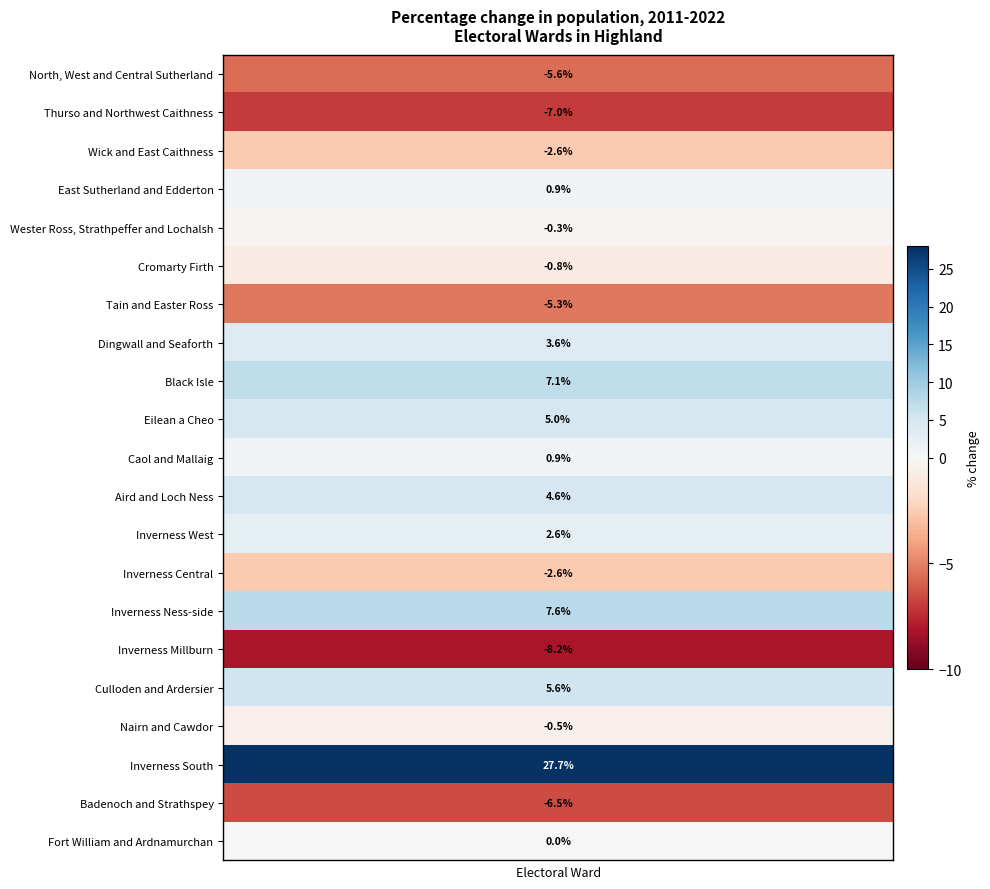

Reading left to right, what are all the values shown in this chart?

-5.6	-7.0	-2.6	0.9	-0.3	-0.8	-5.3	3.6	7.1	5.0	0.9	4.6	2.6	-2.6	7.6	-8.2	5.6	-0.5	27.7	-6.5	0.0